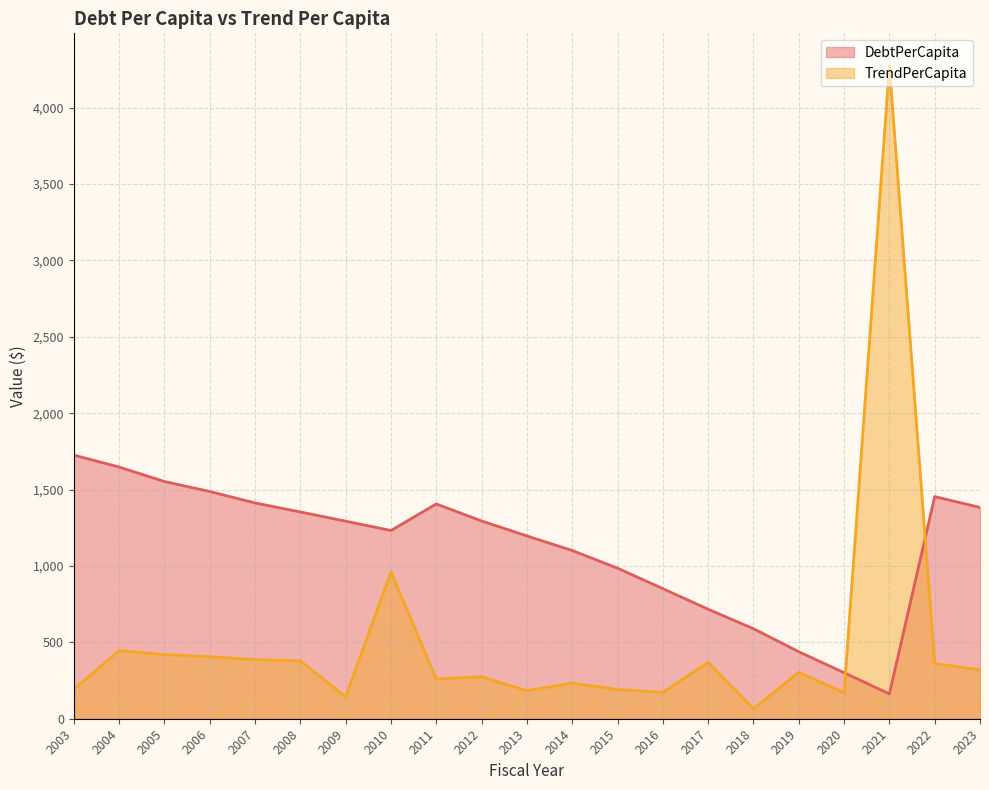

Which series has the largest total across all categories?

DebtPerCapita